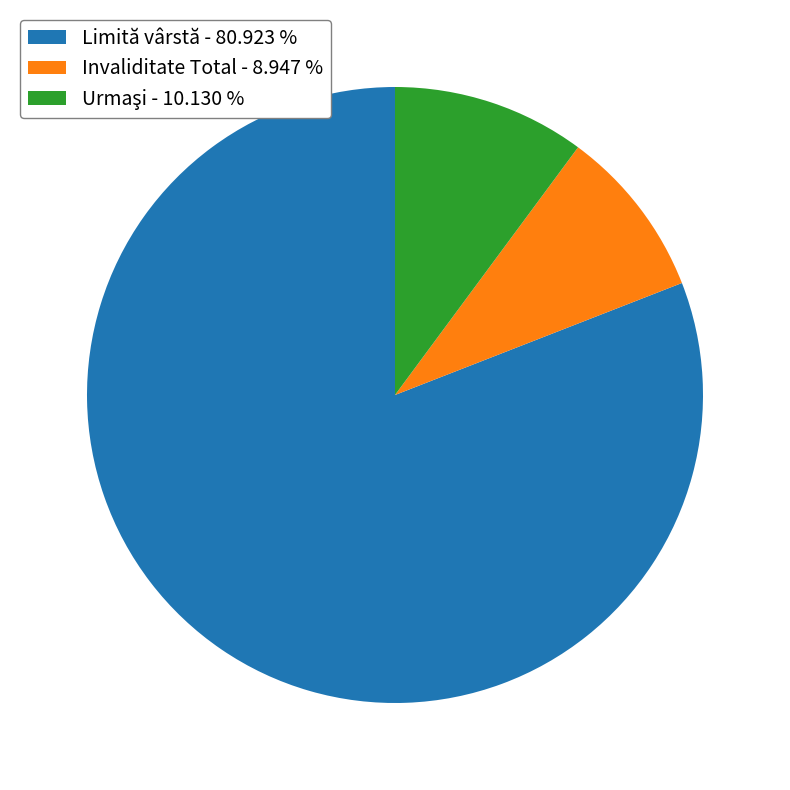

Which slice represents more than half of the pie?

Limită vârstă